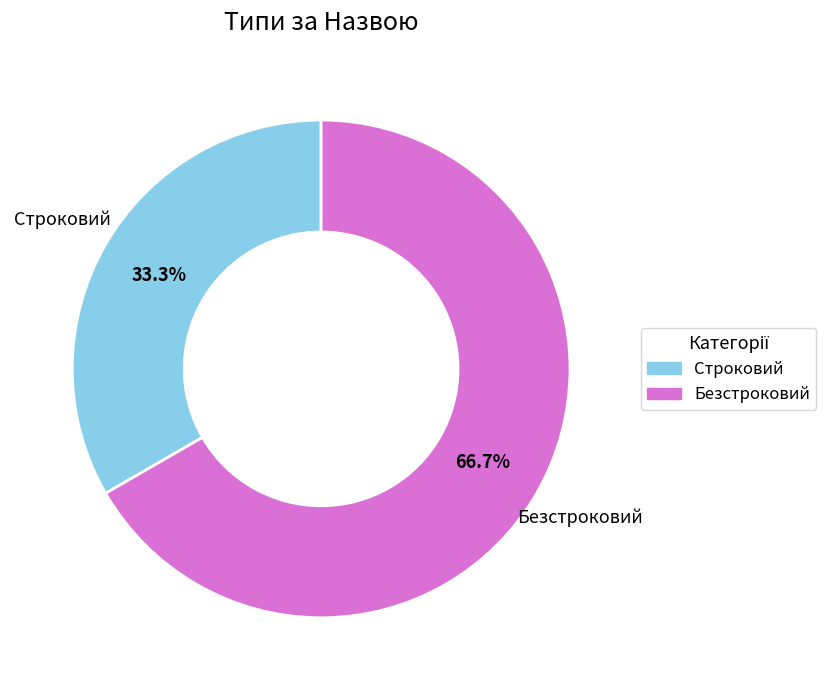

To the nearest percent, what is the difference between the largest and smallest slice percentages?

33%